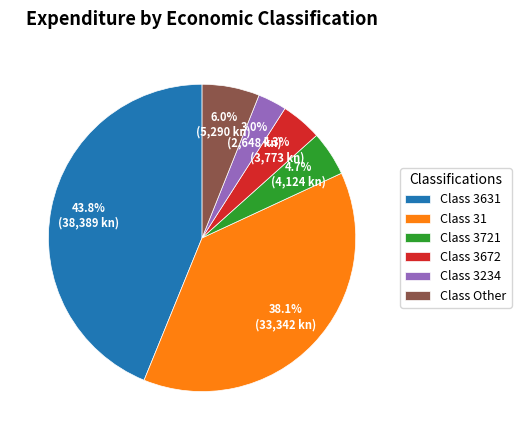

Does Class 3721 account for over 50% of the chart?

No